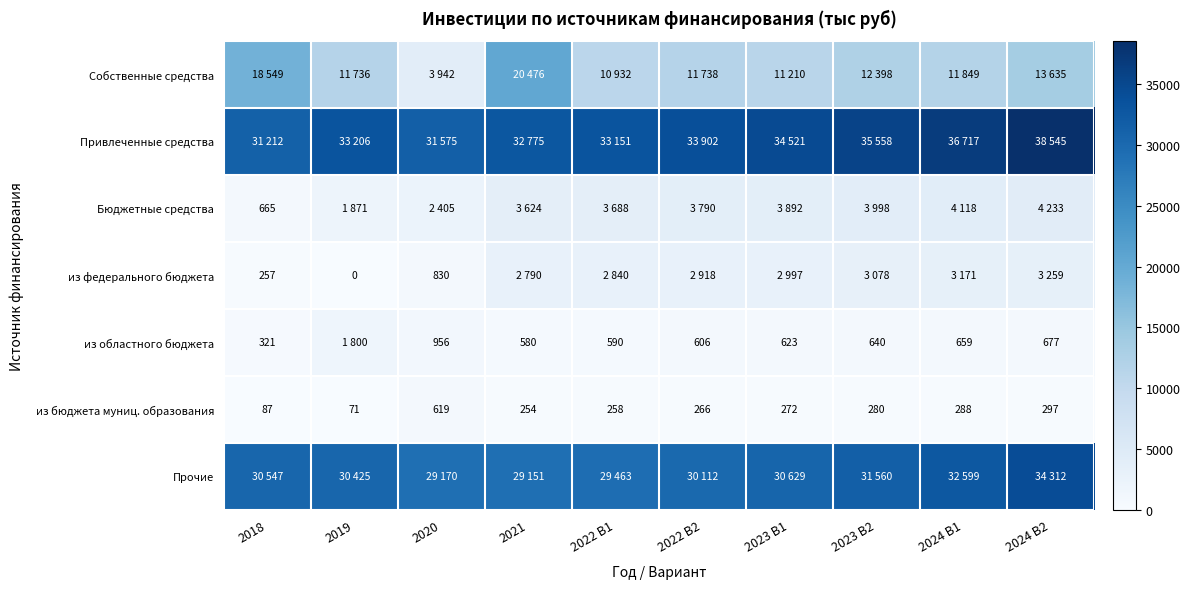

What is the total value across all series at 2023 В2?

87512